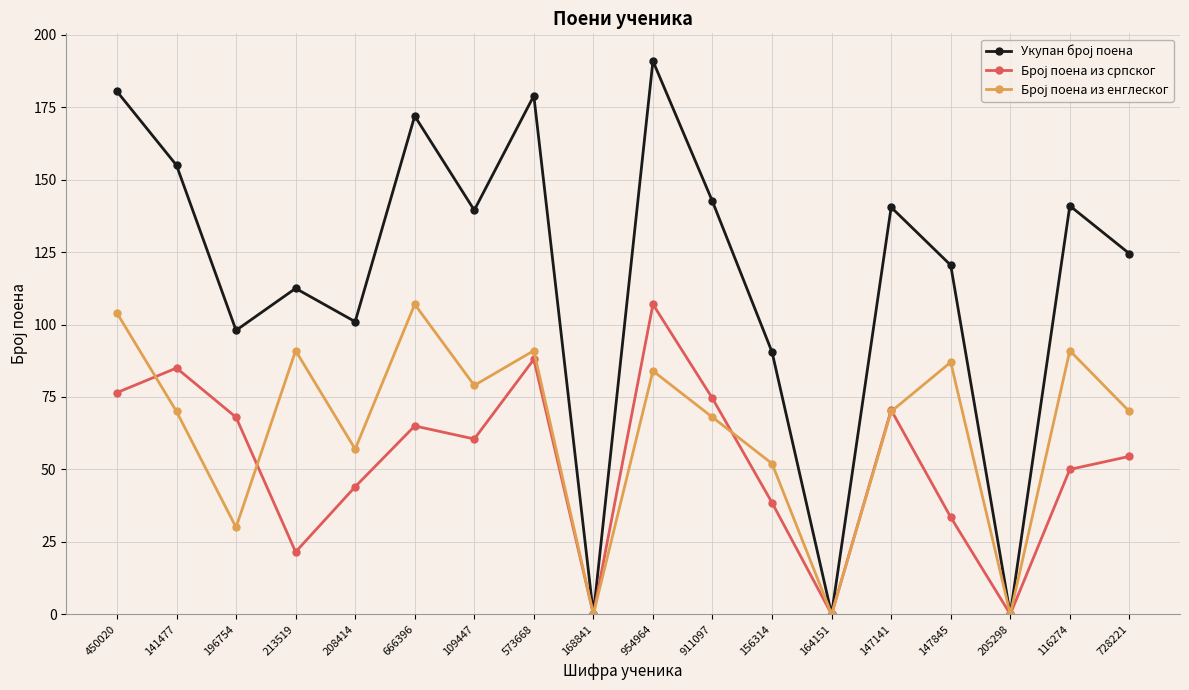

Count the number of data series in this chart.

3